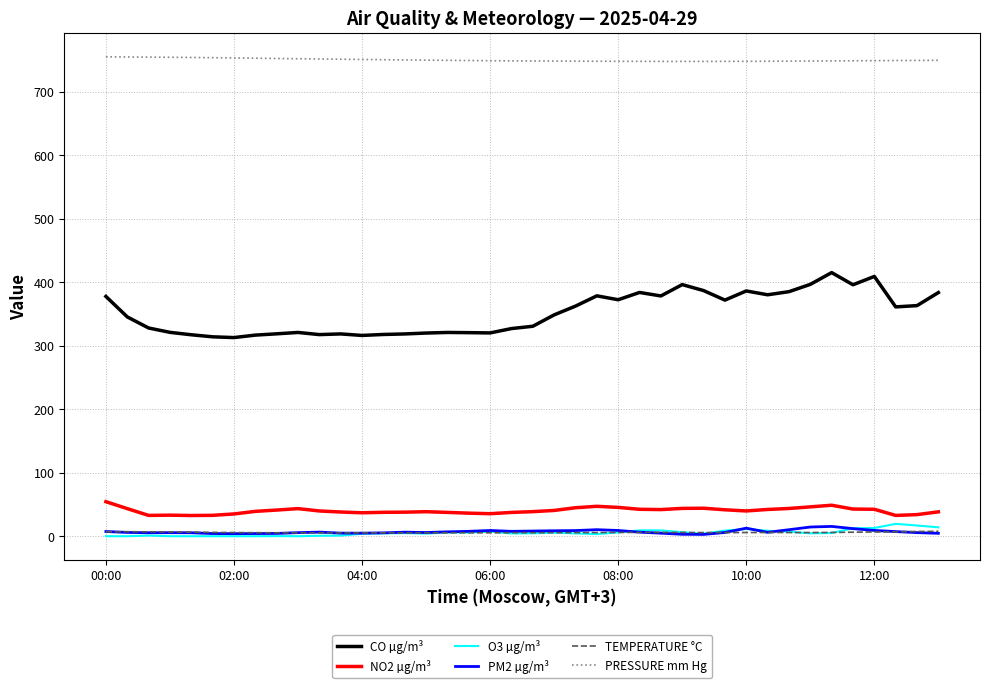

What is the highest value of the PRESSURE mm Hg series?

755.0